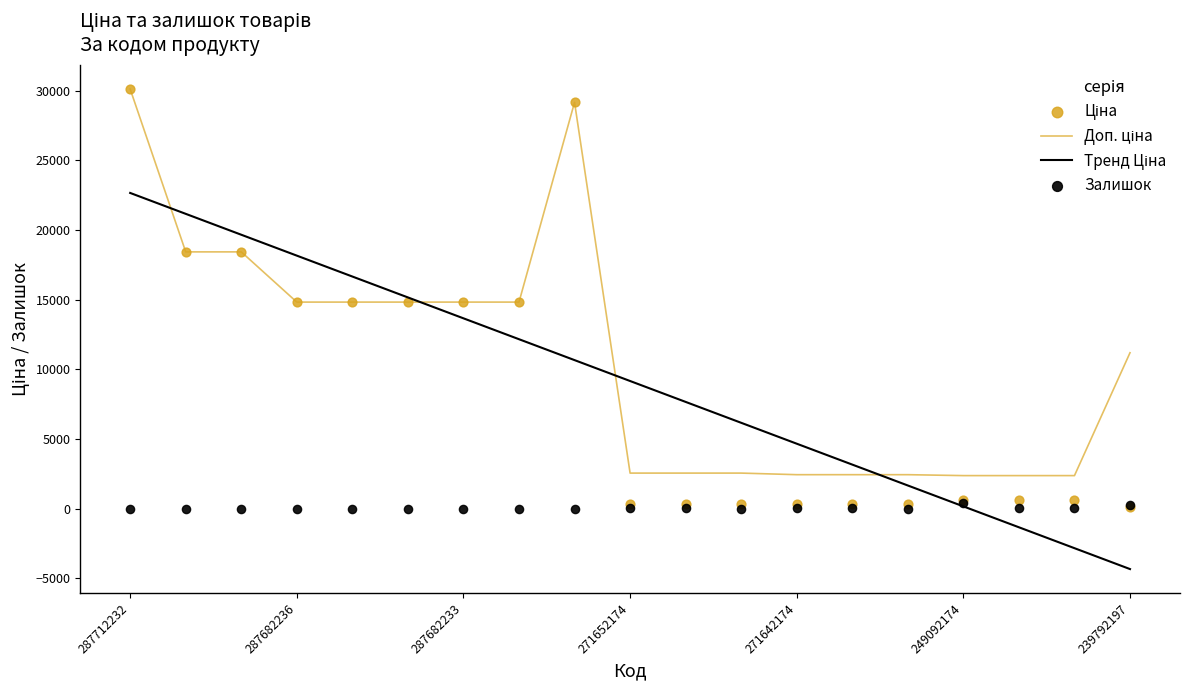

Which series has the largest Y range (max minus min)?

Ціна